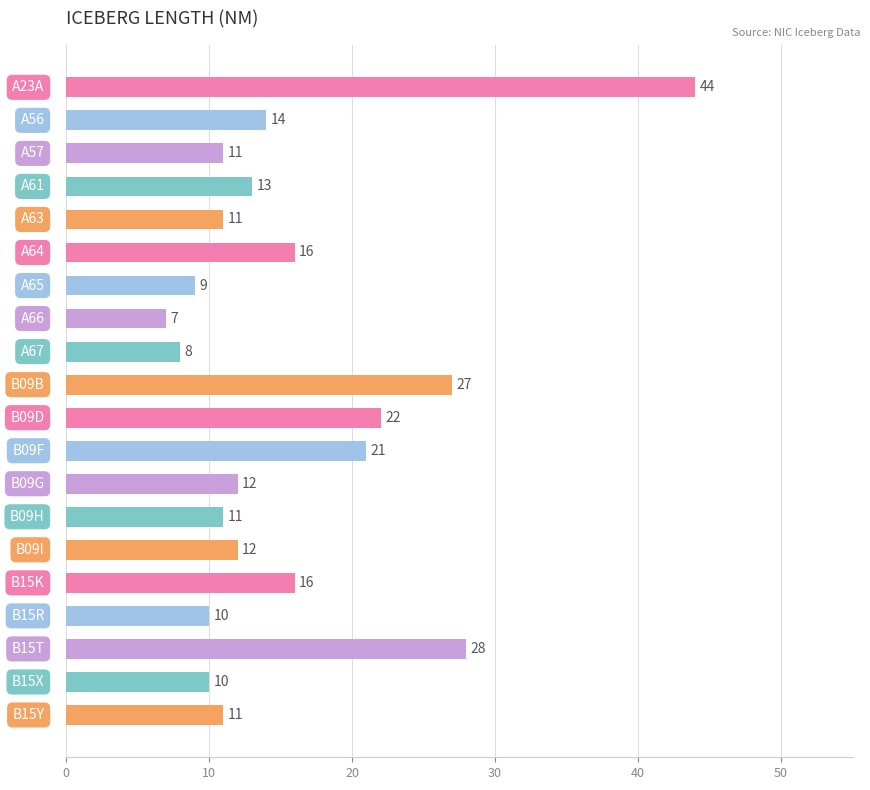

What is the smallest value displayed?

7